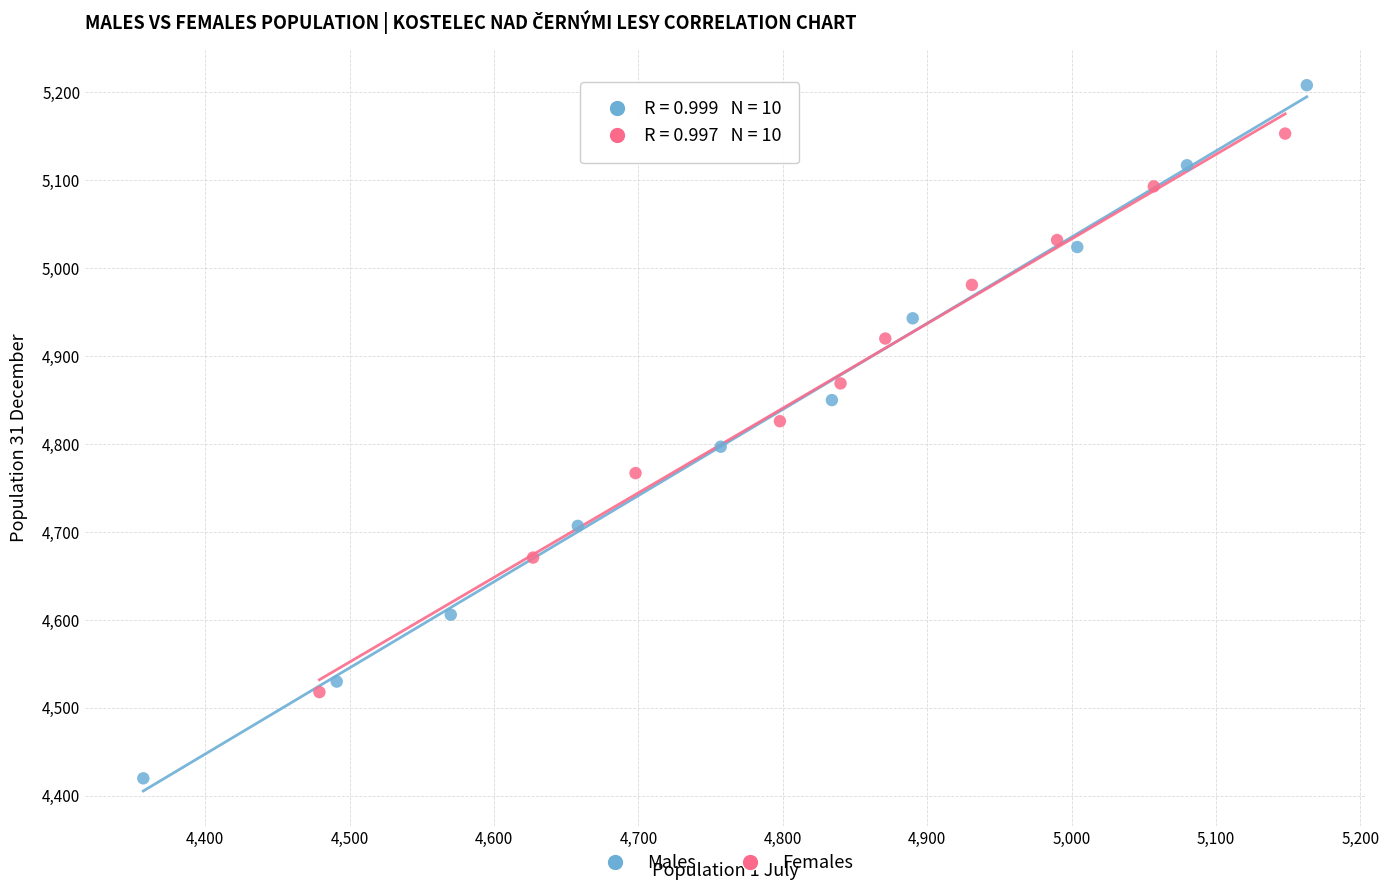

What are all the series names shown in the legend?

Males, Females